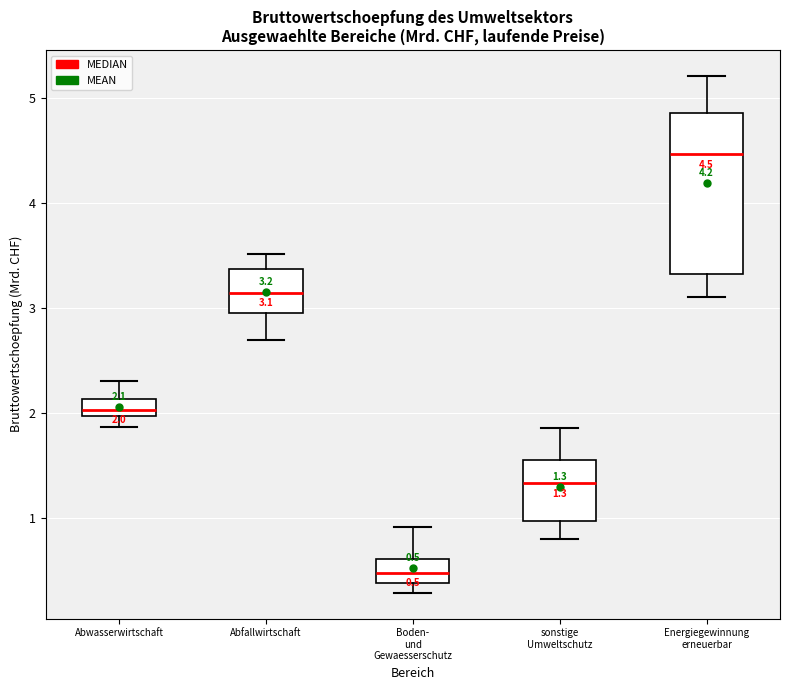

Which box's median line is the highest?

Energiegewinnung erneuerbar